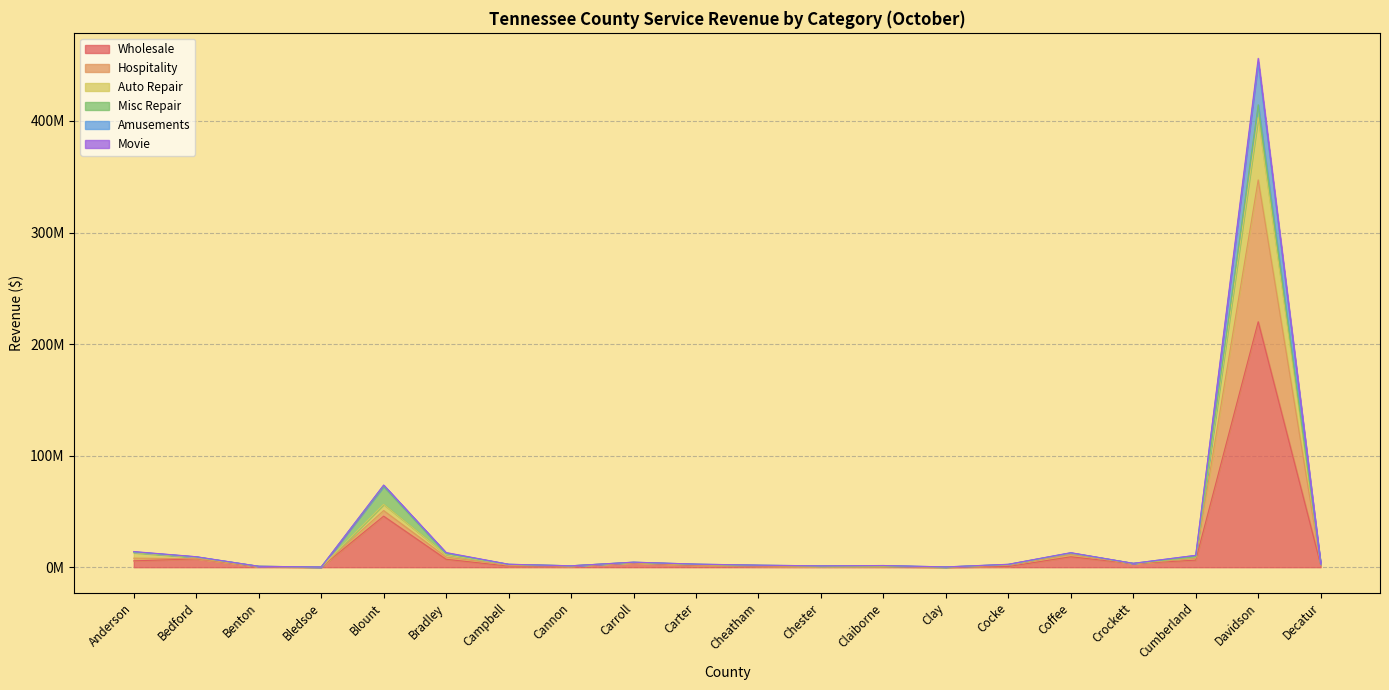

True or false: Auto Repair has more than 2 interior local peaks.

True